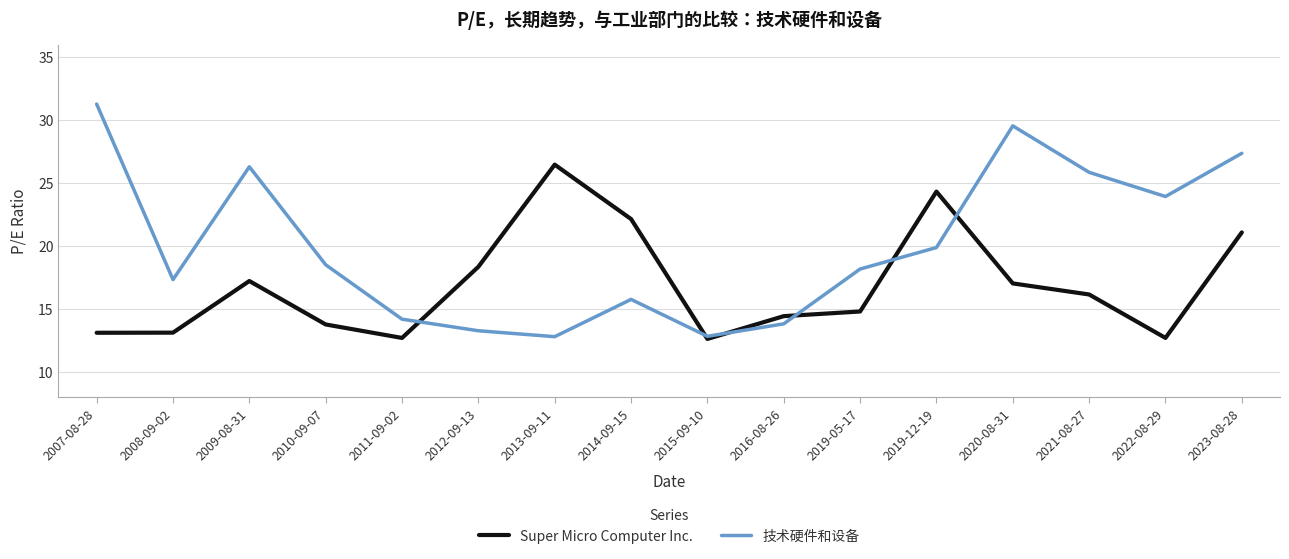

Between 2007-08-28 and 2014-09-15, which series saw the biggest shift?

技术硬件和设备